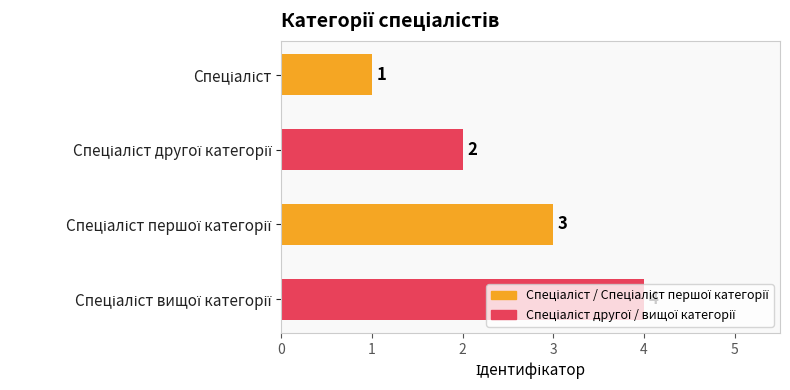

What is the greatest value displayed?

4